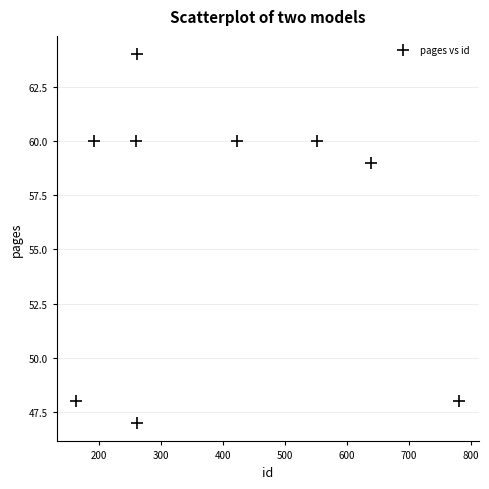

What Y value in the scatter plot is closest to 55?

59